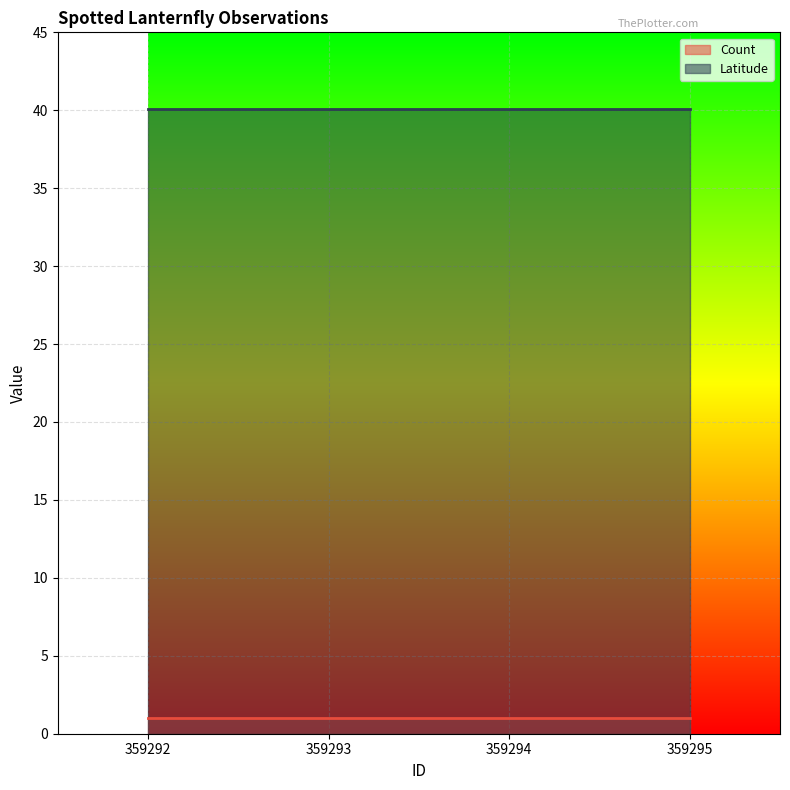

True or false: Latitude has a value of 66.0 at 359294.

False